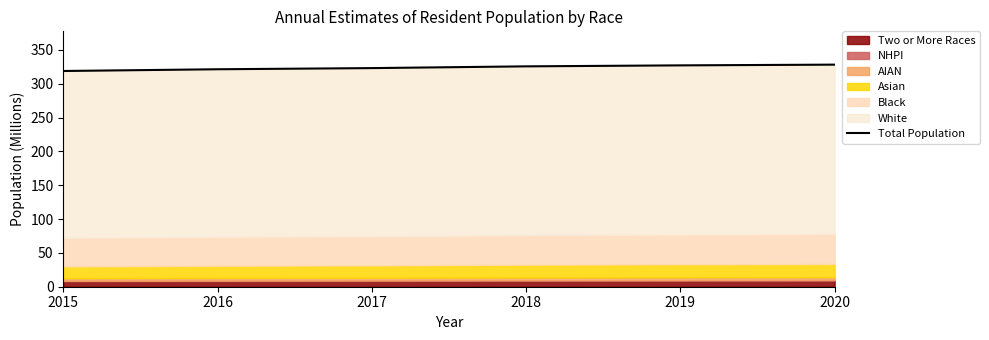

Does the chart have visible grid lines?

No